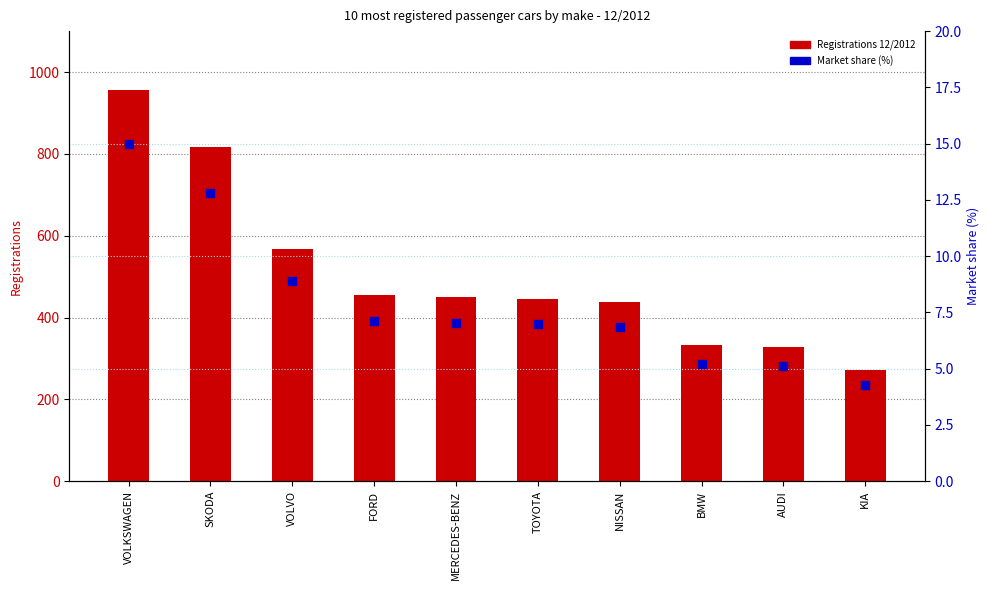

Which series reaches the maximum Y coordinate?

Registrations 12/2012